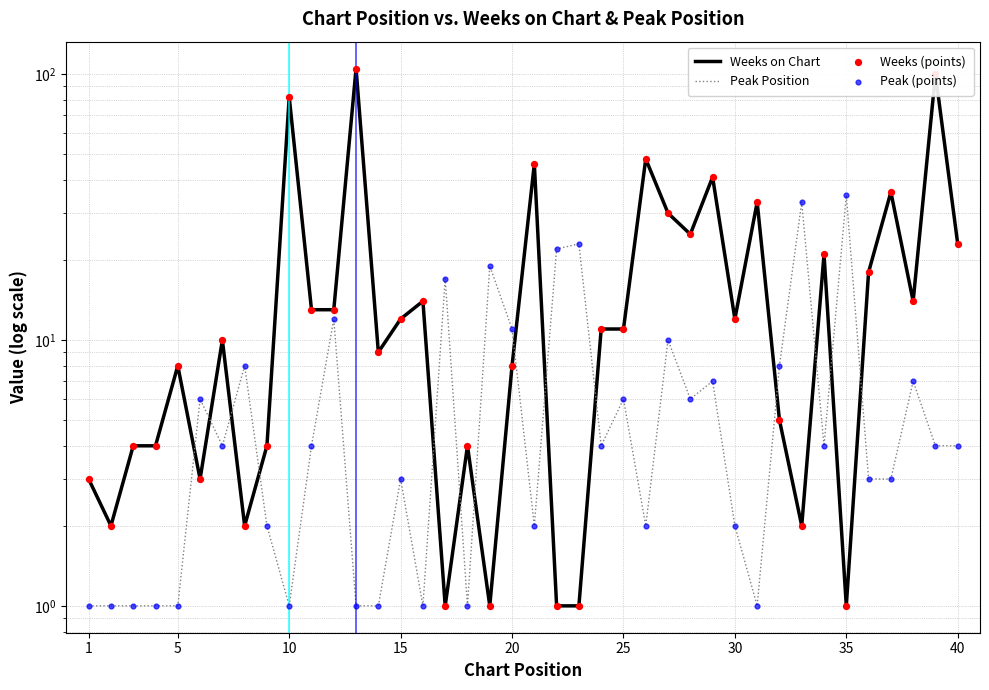

Which series contains the highest Y value?

Weeks on Chart